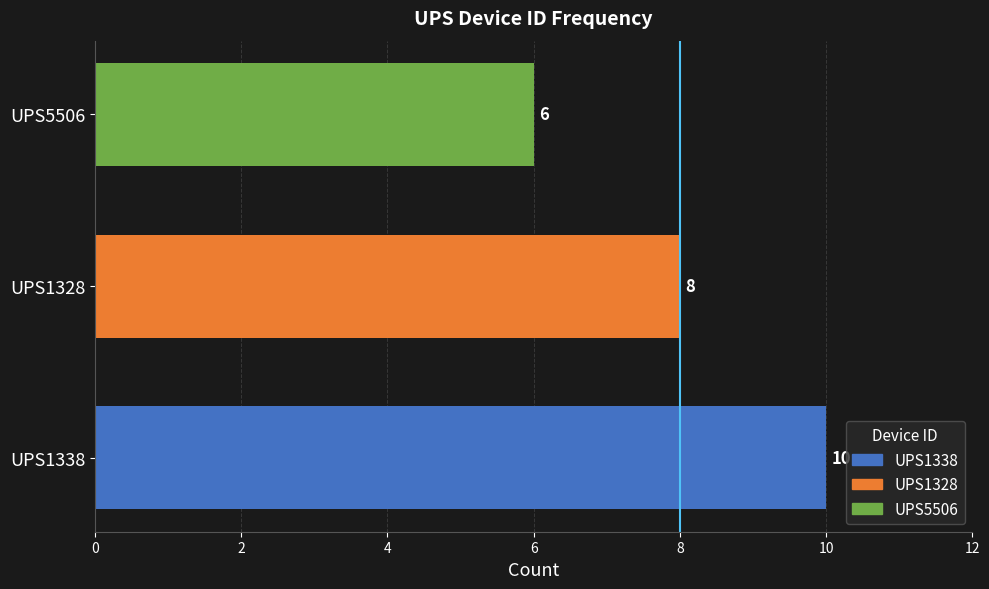

Reading bottom to top, what are all the values shown in this chart?

UPS1338=10	UPS1328=8	UPS5506=6